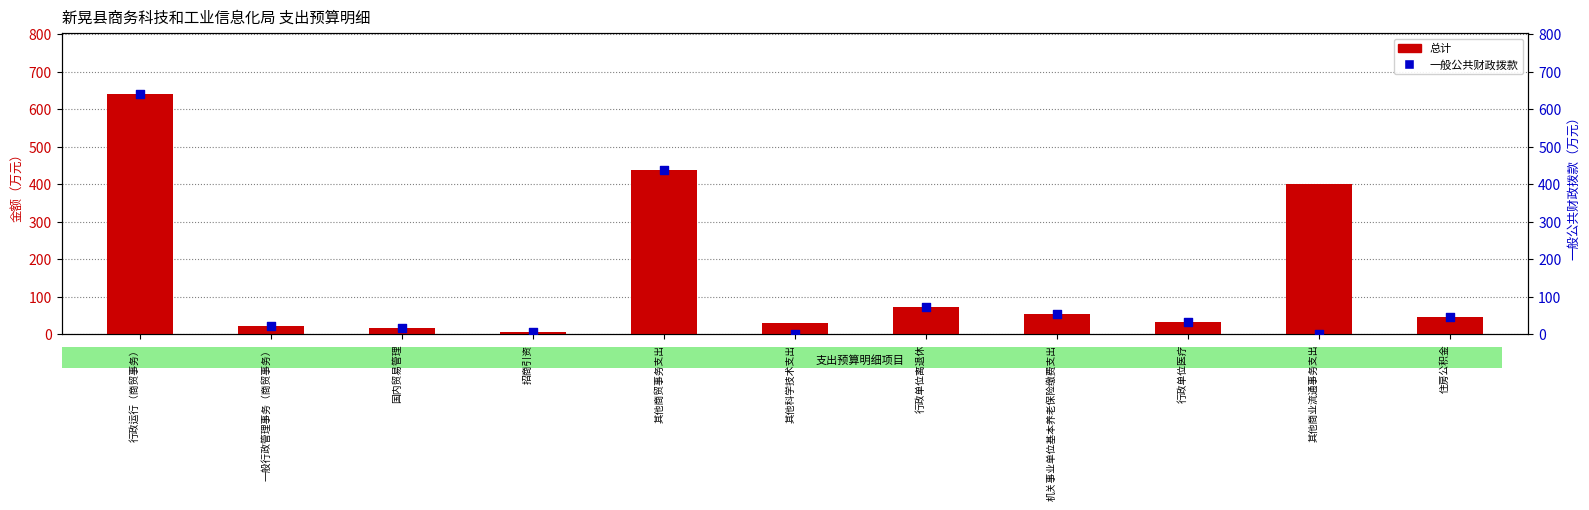

Which series reaches the maximum Y coordinate?

总计